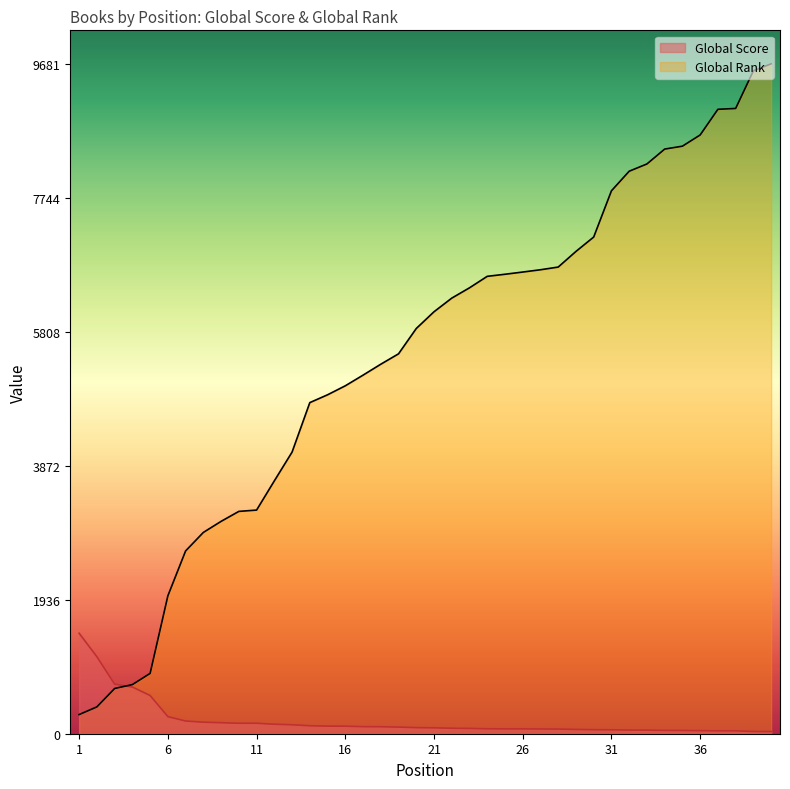

True or false: Global Score has more than 0 points higher than both neighbors.

False